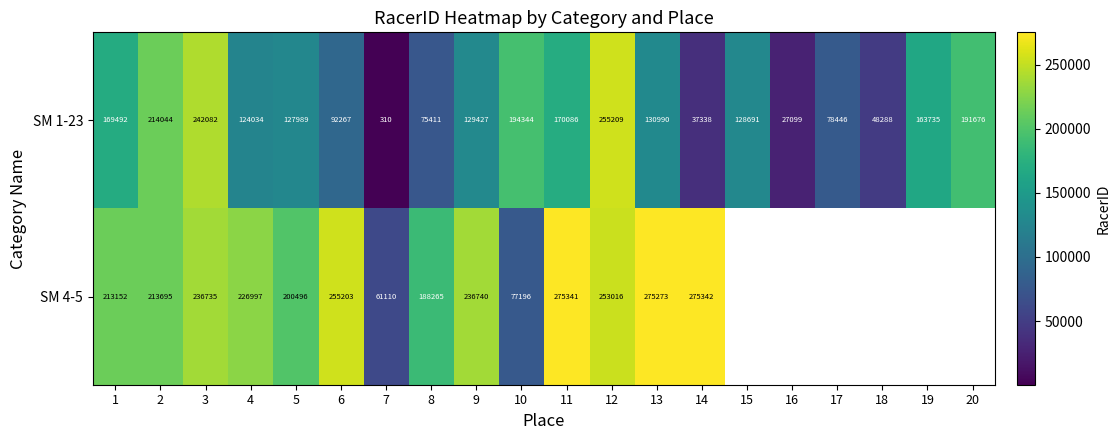

At 4, list the series in order from largest to smallest.

SM 4-5, SM 1-23